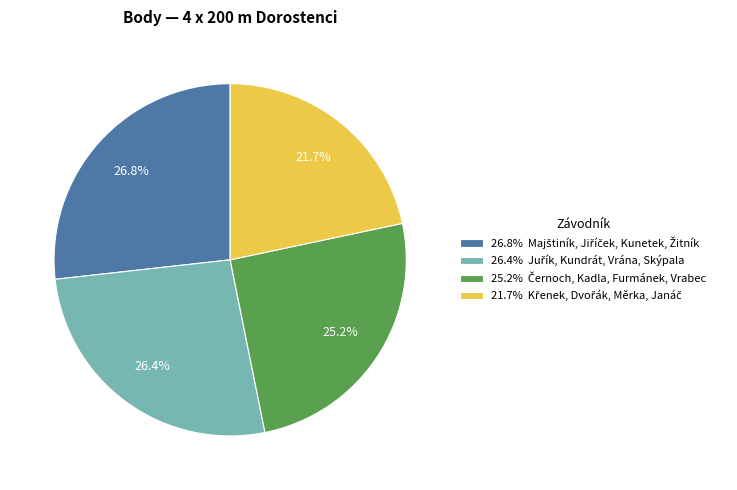

How many slices are in this pie chart?

4